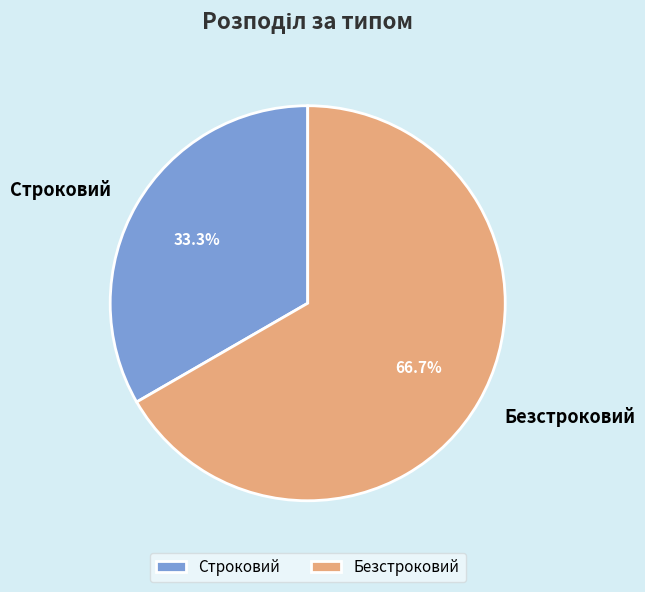

Approximately how many times larger is the value at Безстроковий compared to Строковий?

2.0